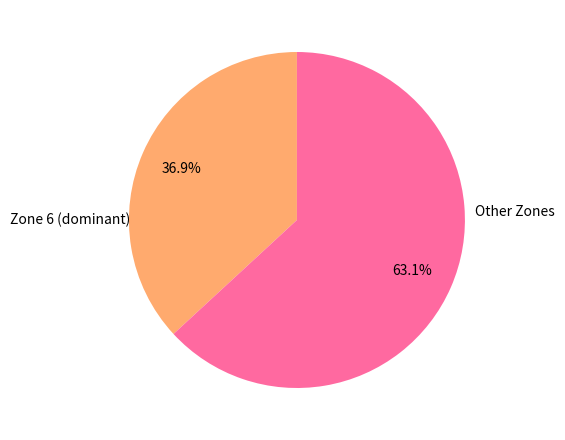

Does any single category account for the majority?

Yes